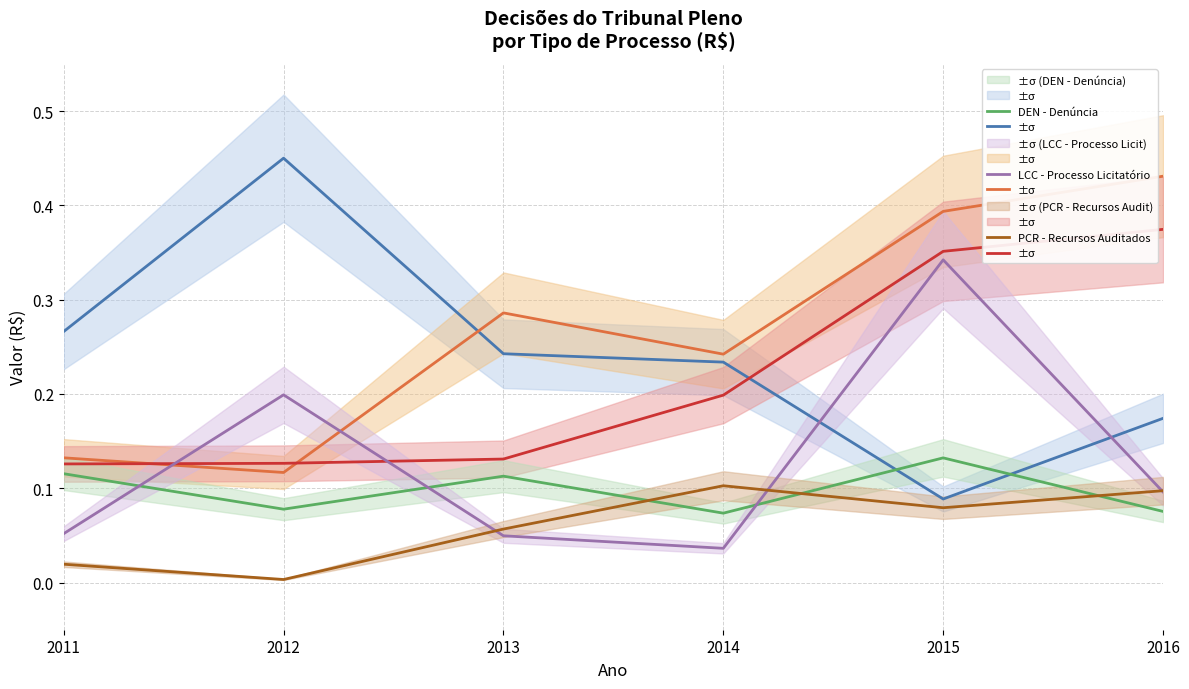

What is the approximate value of PCR - Recursos Auditados at 2013?

0.1